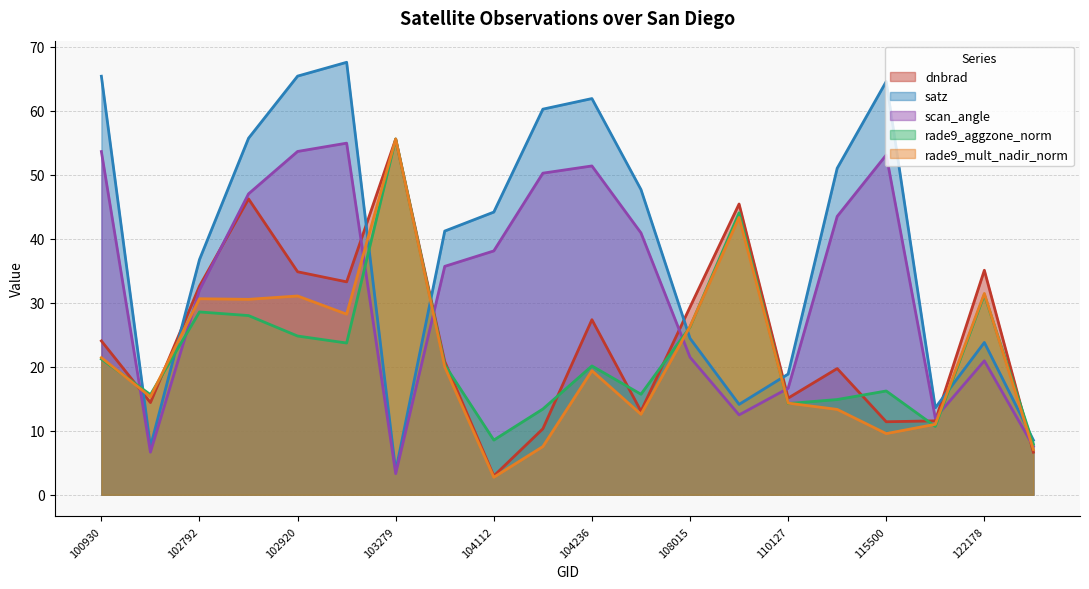

Where is satz nearest to the value 35?

102792